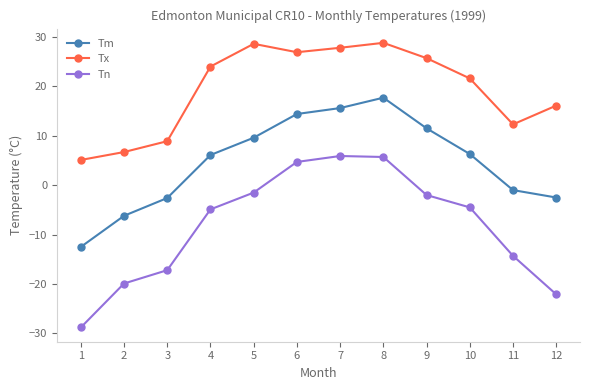

What is the difference between the highest and lowest values at 10?

26.1